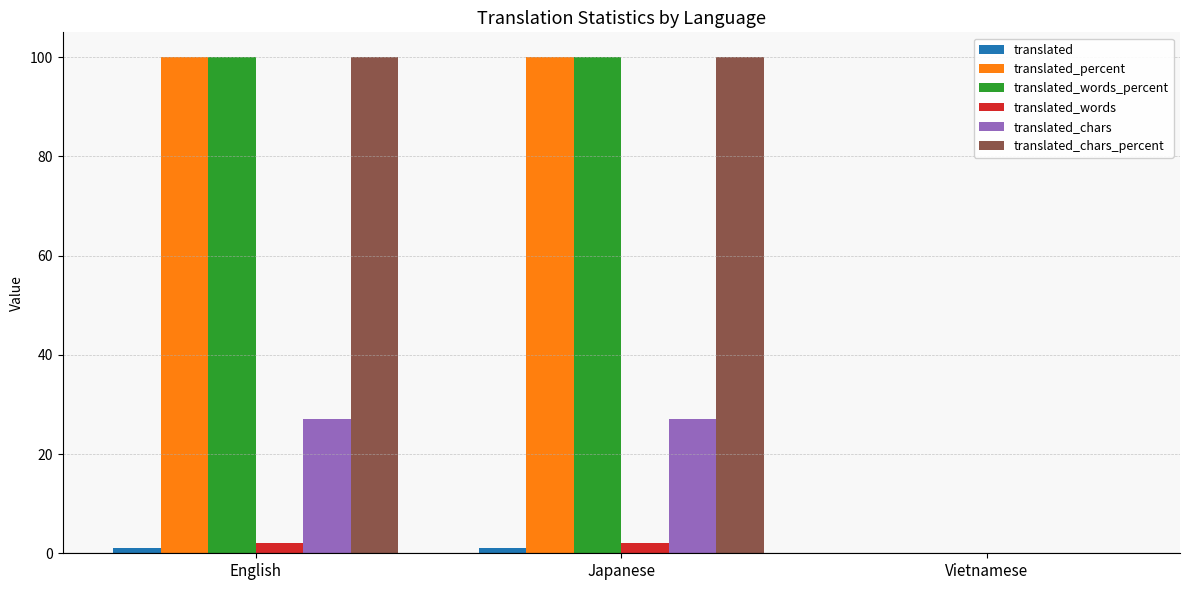

What is the greatest value displayed?

100